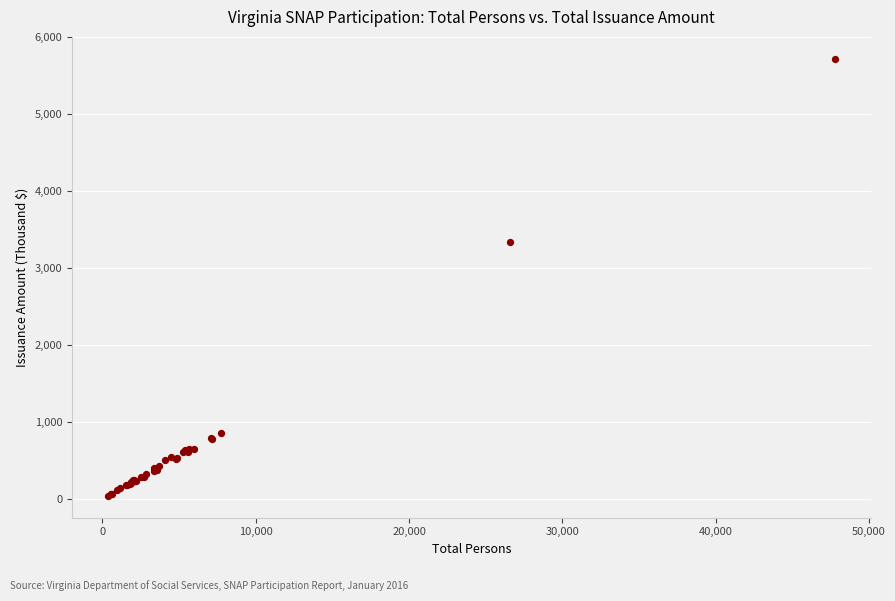

What Y value in the scatter plot is closest to 2879?

3343.7